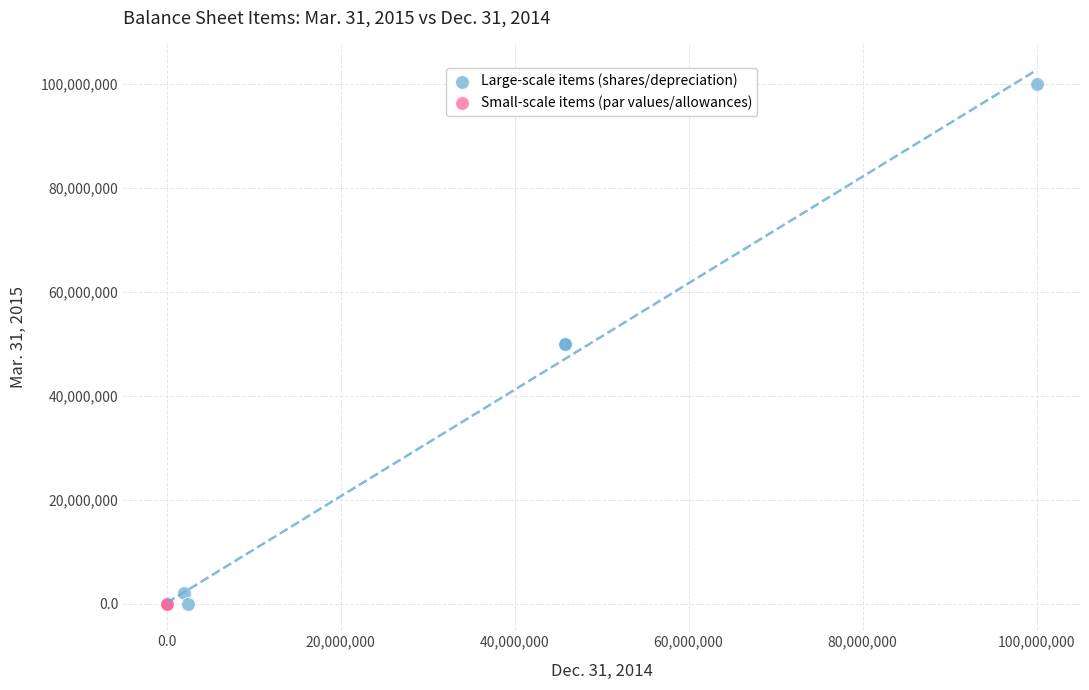

Which series contains the highest Y value?

Large-scale items (shares/depreciation)